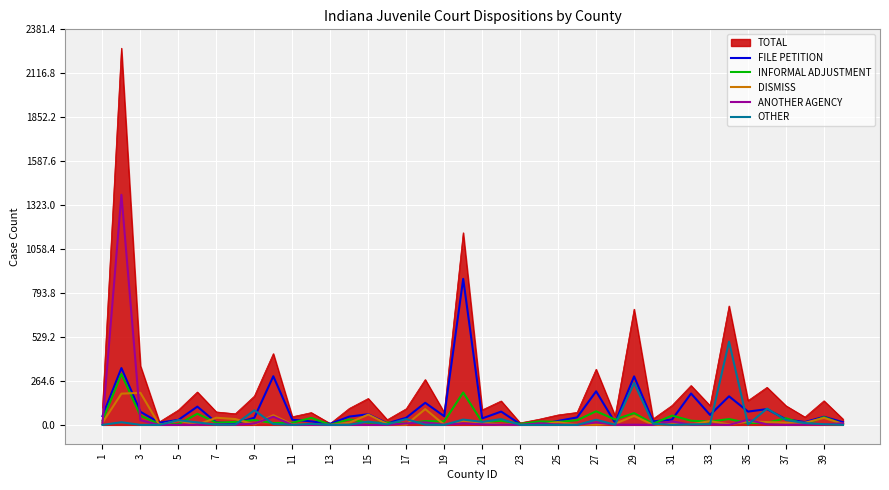

List the series in order of their peak value, lowest first.

DISMISS, INFORMAL ADJUSTMENT, OTHER, FILE PETITION, ANOTHER AGENCY, TOTAL